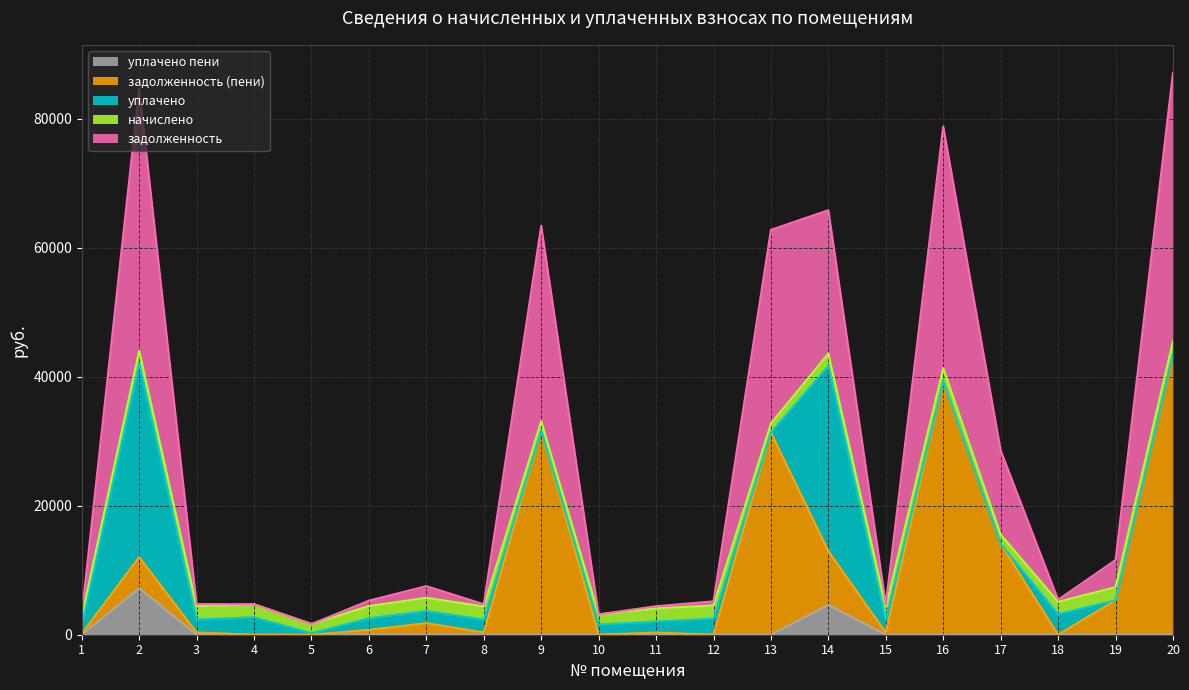

True or false: уплачено пени and задолженность cross at least once.

False